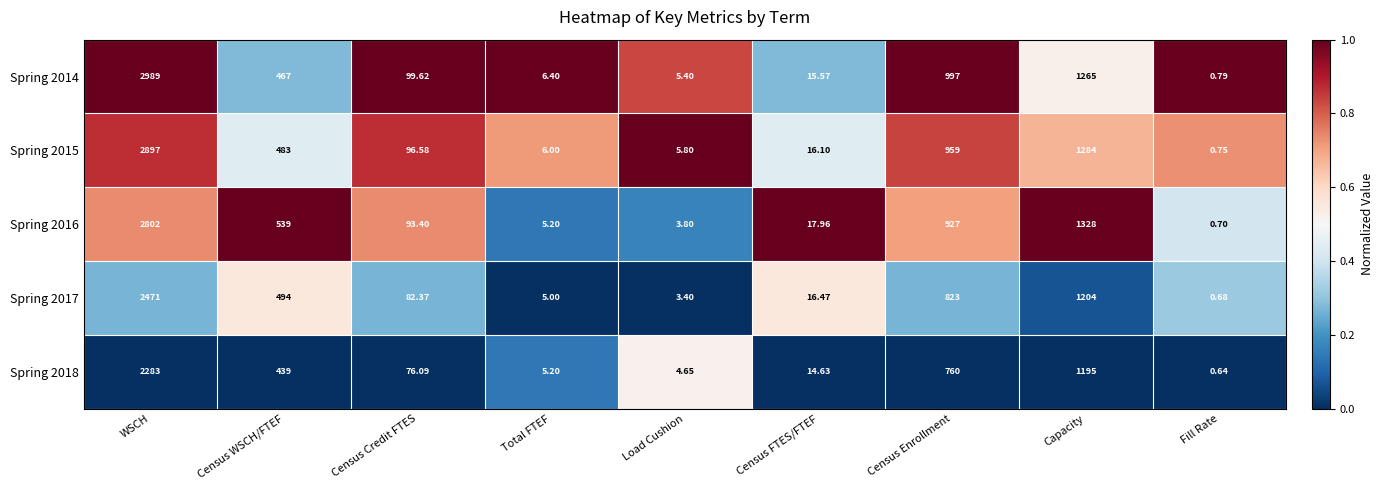

At which category is the sum across all series the highest?

WSCH